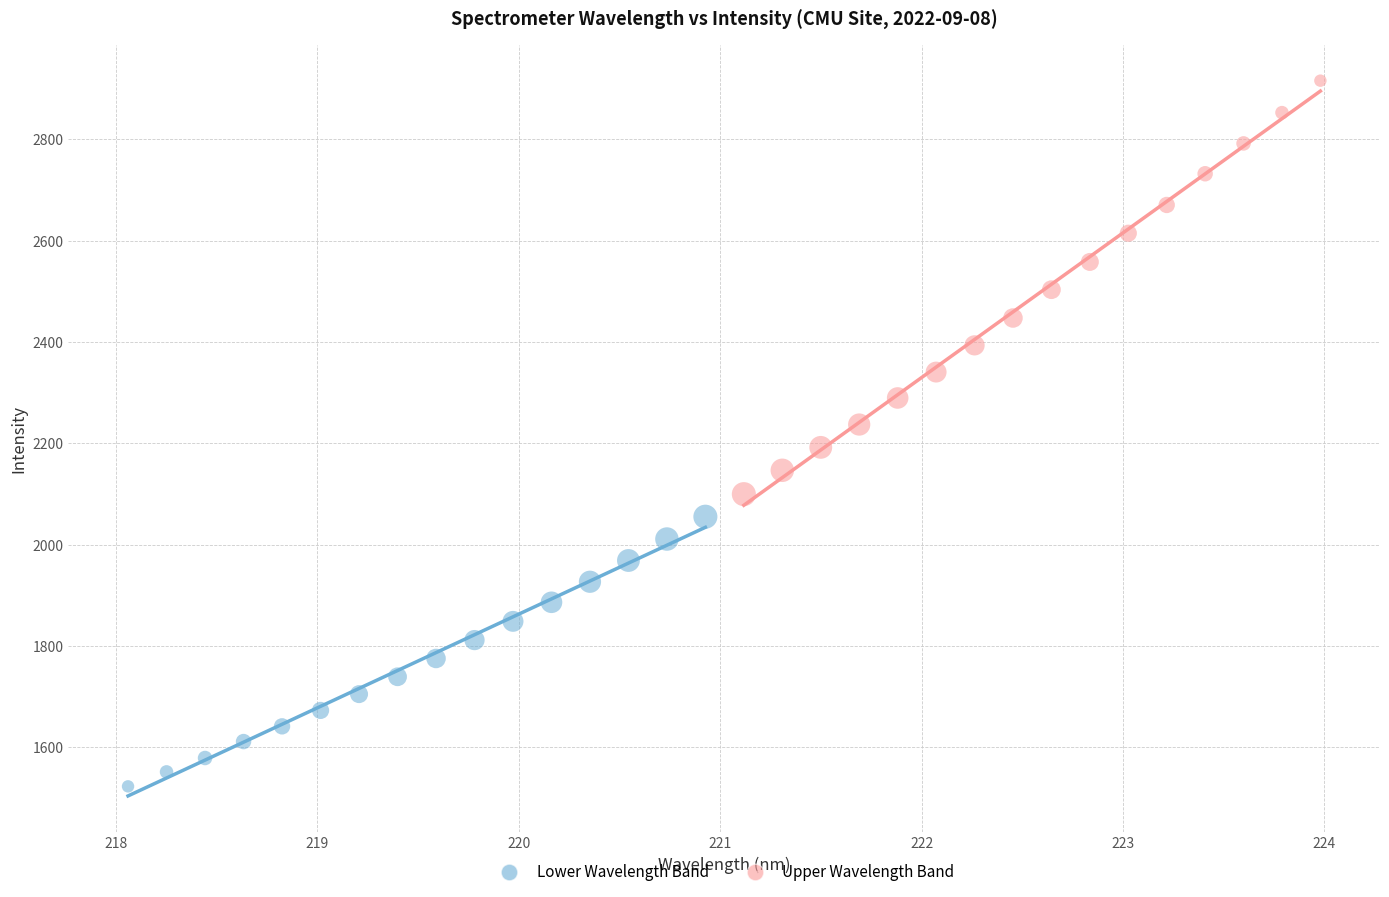

Which series has the widest spread of Y values?

Upper Wavelength Band